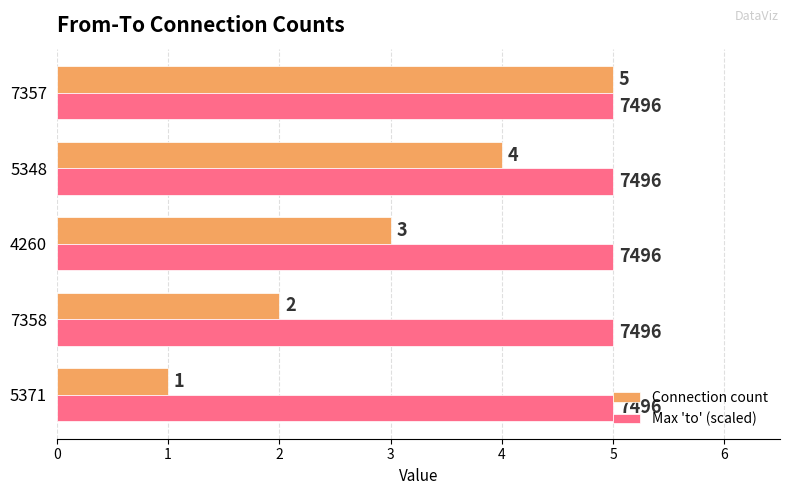

What is the average value of the Max 'to' (scaled) series?

5